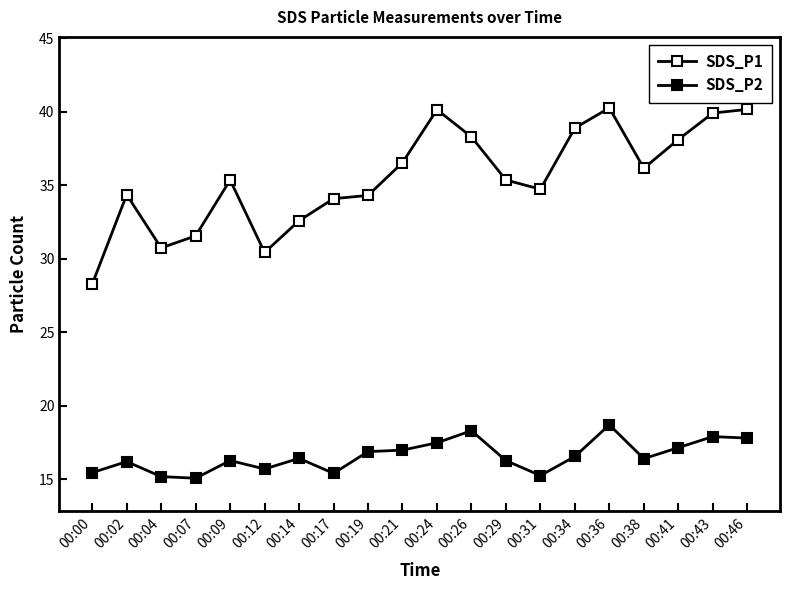

What is the difference between the highest and lowest values at 00:29?

19.1